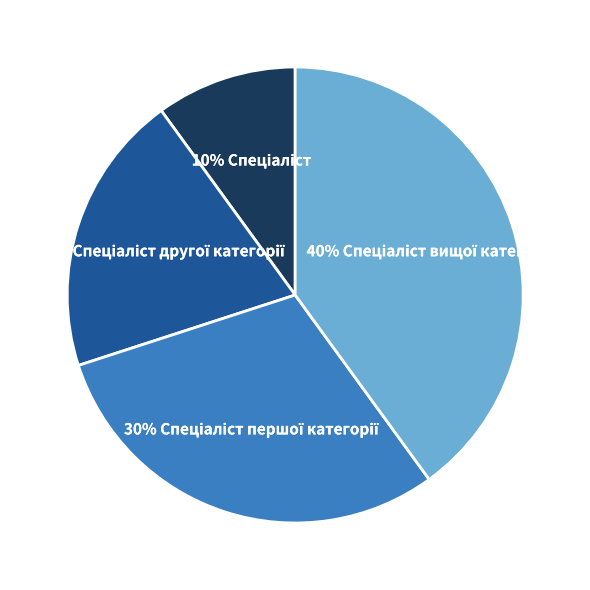

Is there a majority slice in this chart?

No